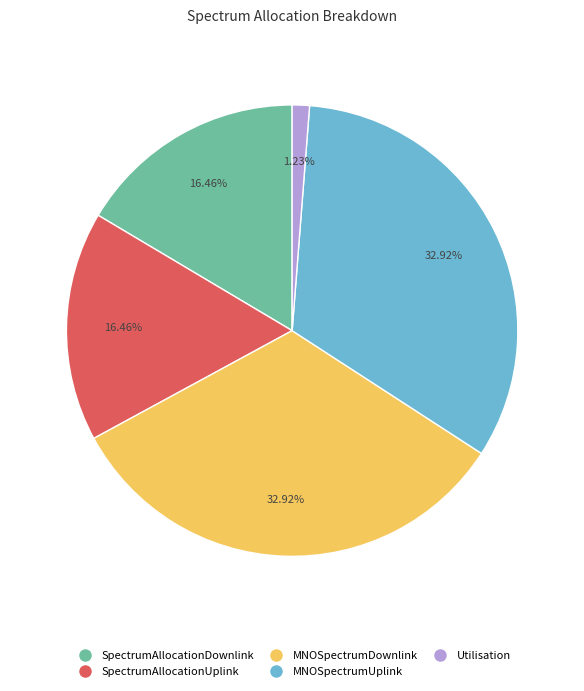

Approximately how many times larger is the value at MNOSpectrumDownlink compared to SpectrumAllocationDownlink?

2.0